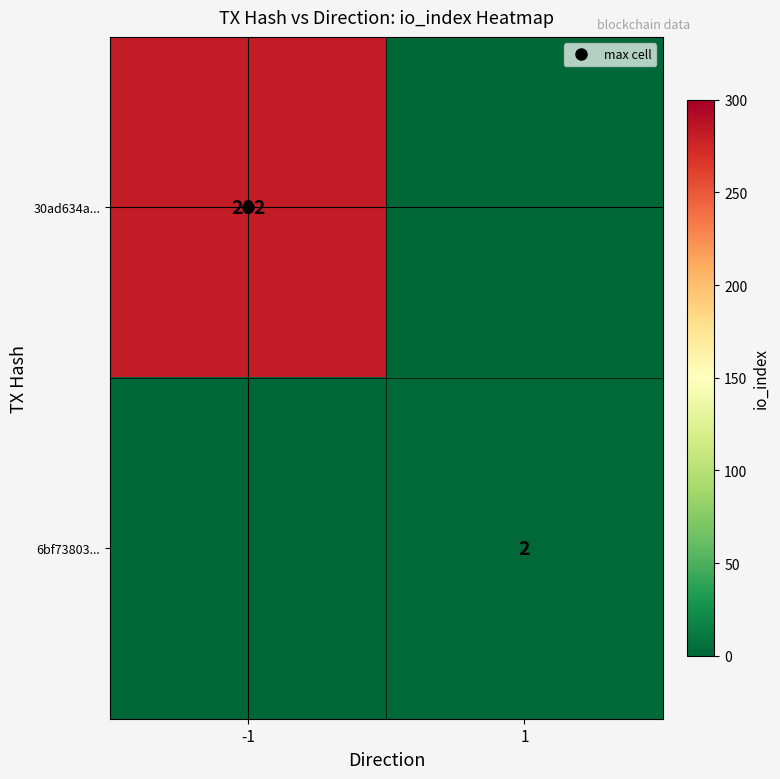

What is the total value across all series at 1?

2